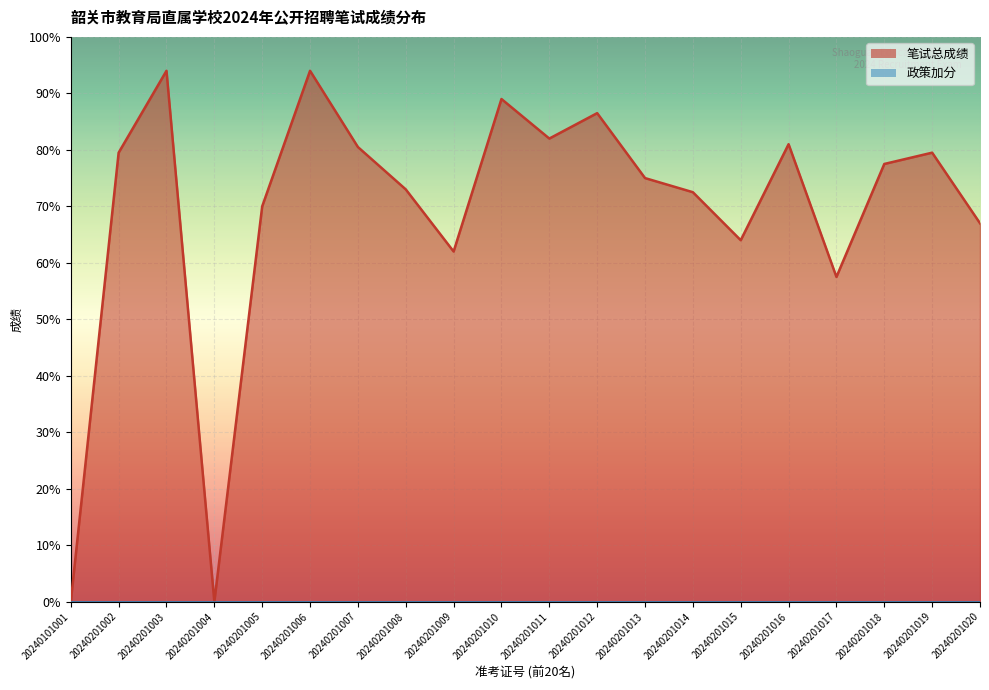

What is the value of the 10th point from the left?

89.0